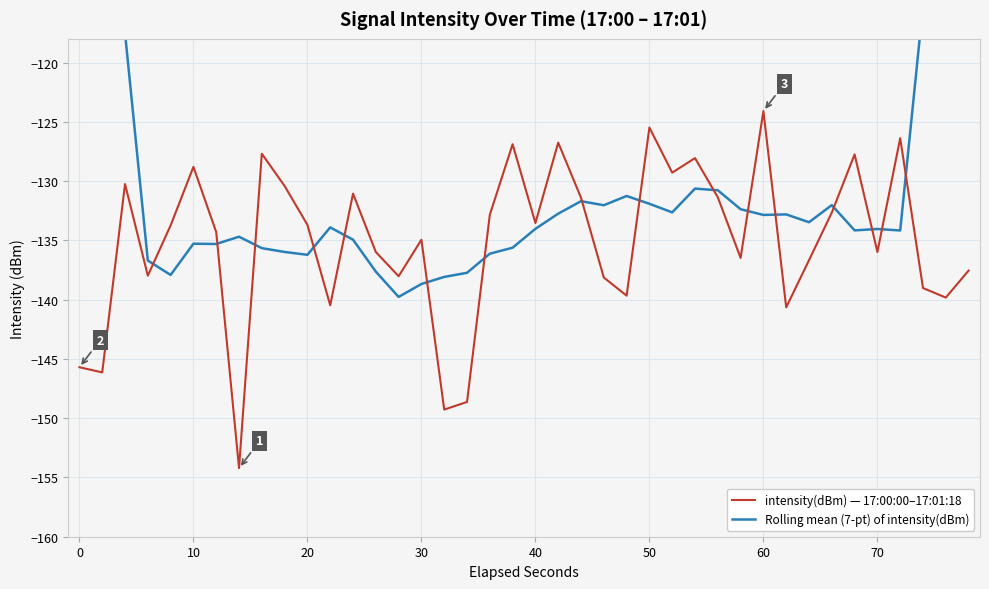

Is it true that intensity(dBm) — 17:00:00–17:01:18 equals -136.0 at 70?

True